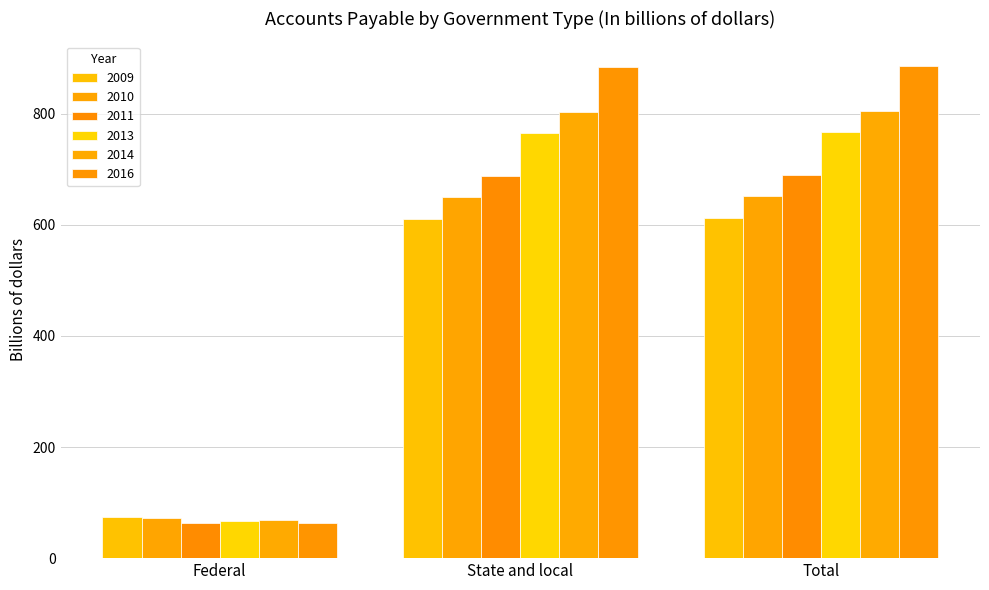

Reading left to right, extract all data points from this chart.

2009: 73.2	610.9	612.6
2010: 72.9	649.8	651.7
2011: 63.4	688.1	689.8
2013: 66.2	764.5	766.3
2014: 69.0	803.1	805.0
2016: 62.4	884.0	885.8